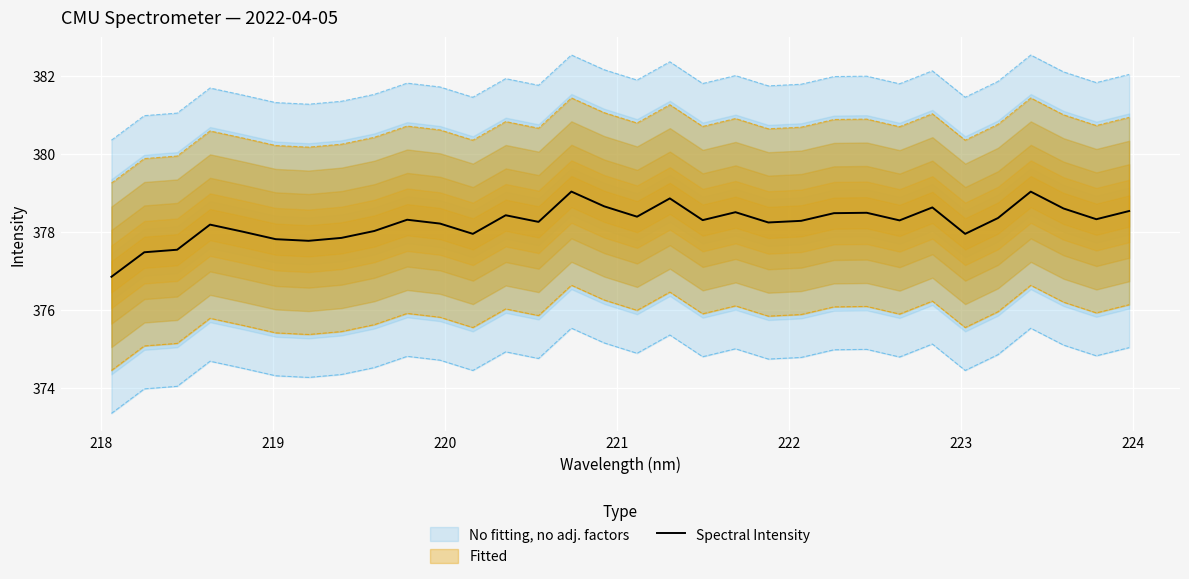

How many points are lower than both their immediate neighbors (excluding endpoints)?

9